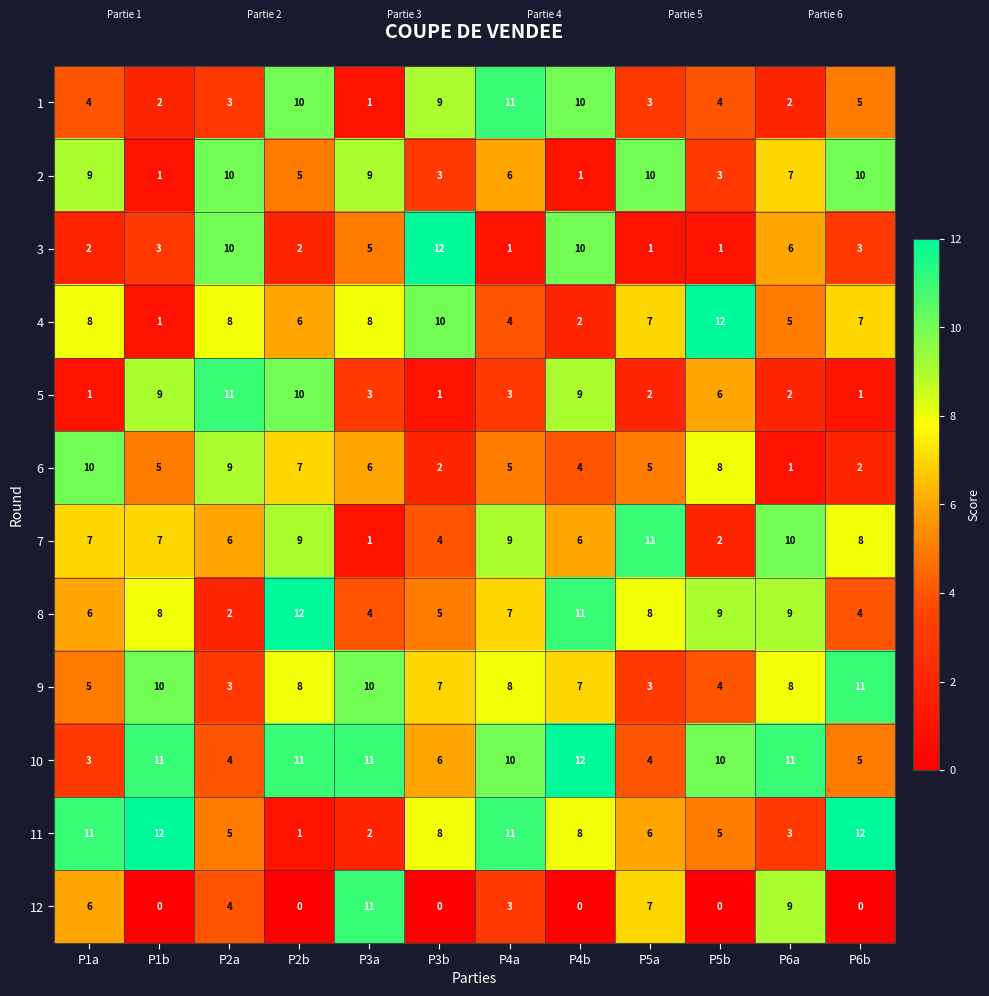

What is the maximum value shown in the chart?

12